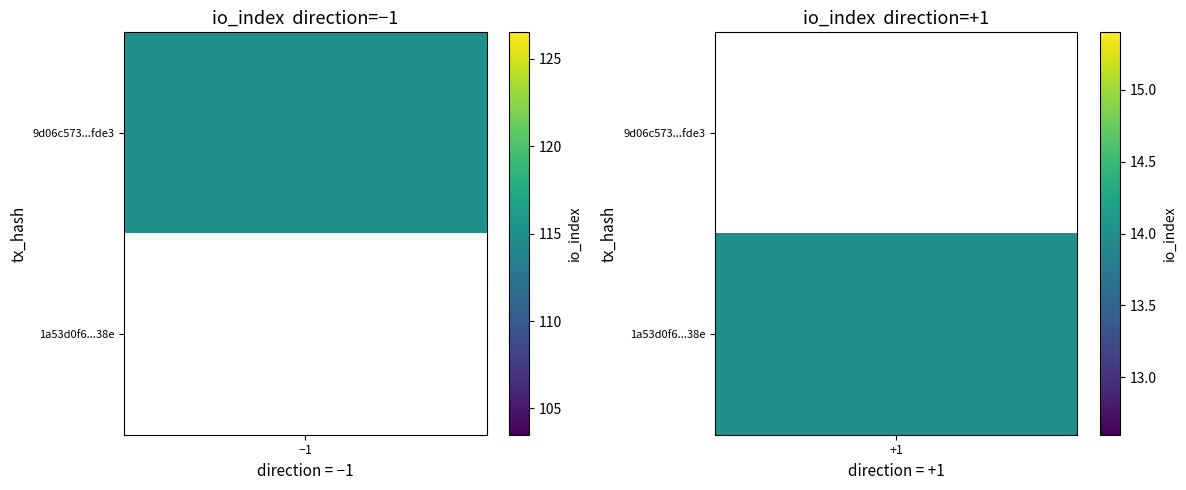

The 1a53d0f6506ebeffc5b9f90e00b8cdc6445ef2e series shows 6 at io_index. True or false?

False